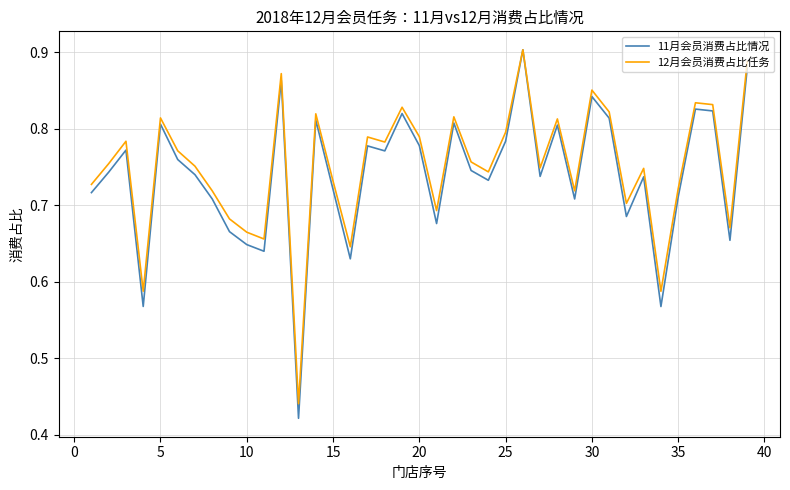

Which series has the largest range (max minus min)?

11月会员消费占比情况